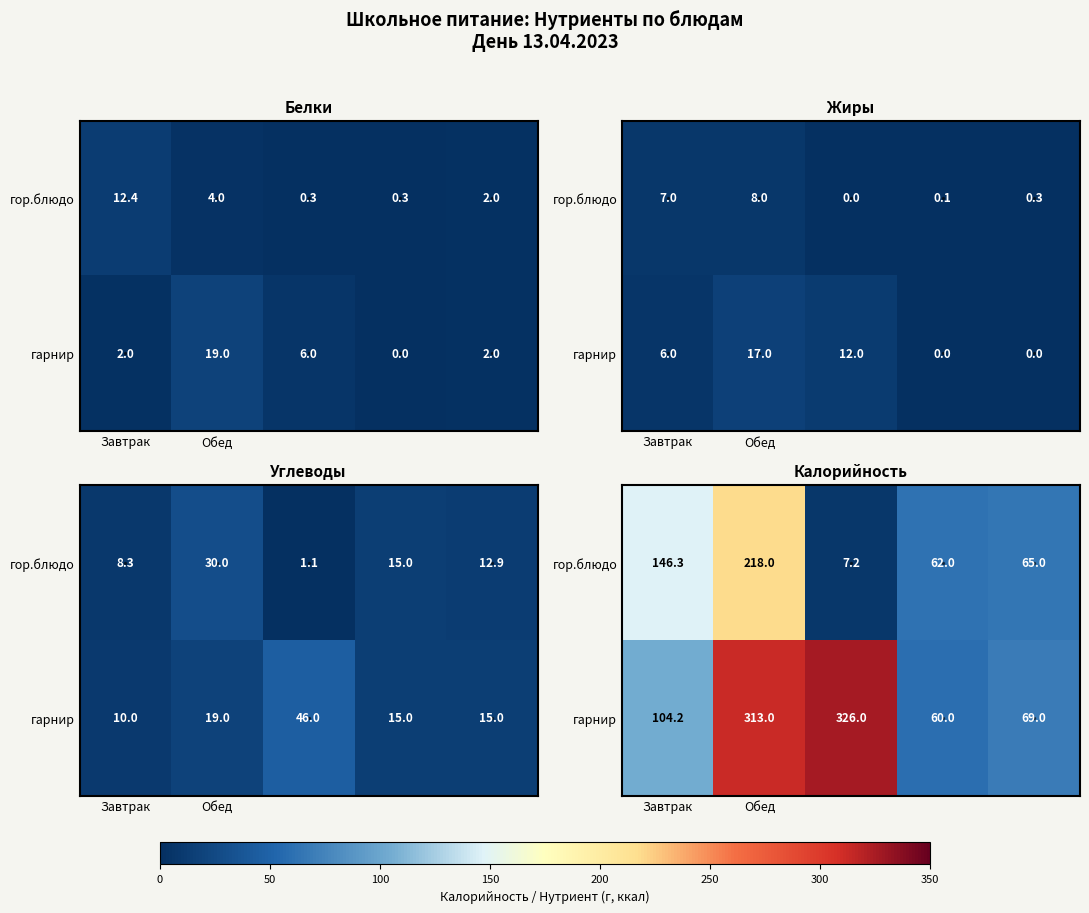

At how many categories does at least one series exceed 310?

2